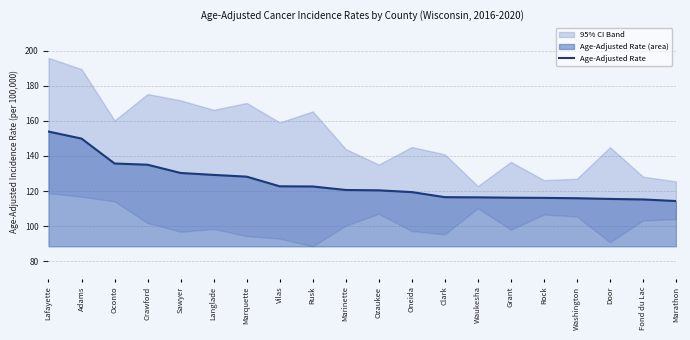

What is the label of the 11th point from the right?

Marinette